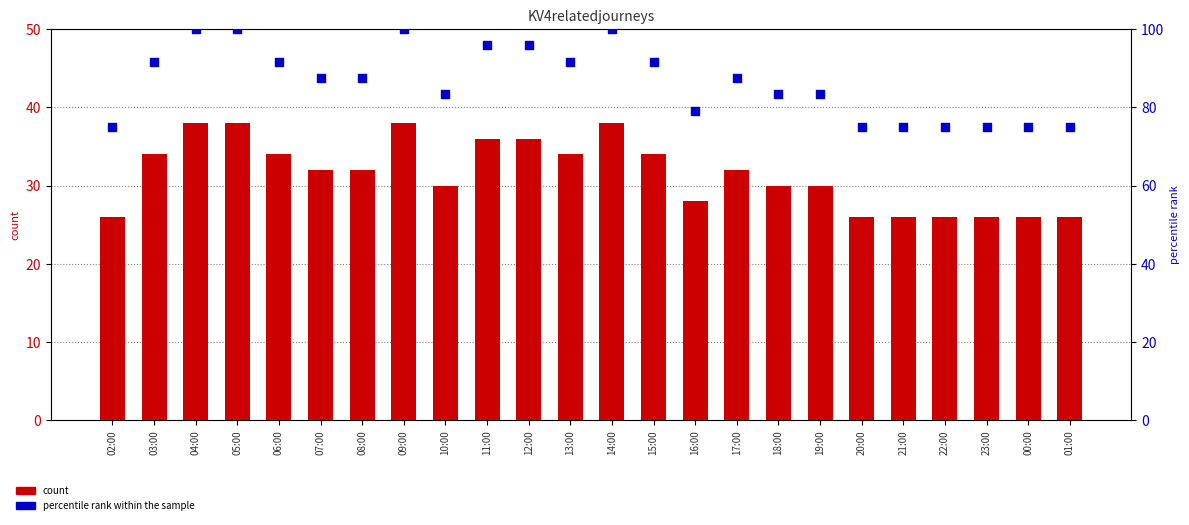

At how many categories does at least one series exceed 82?

16